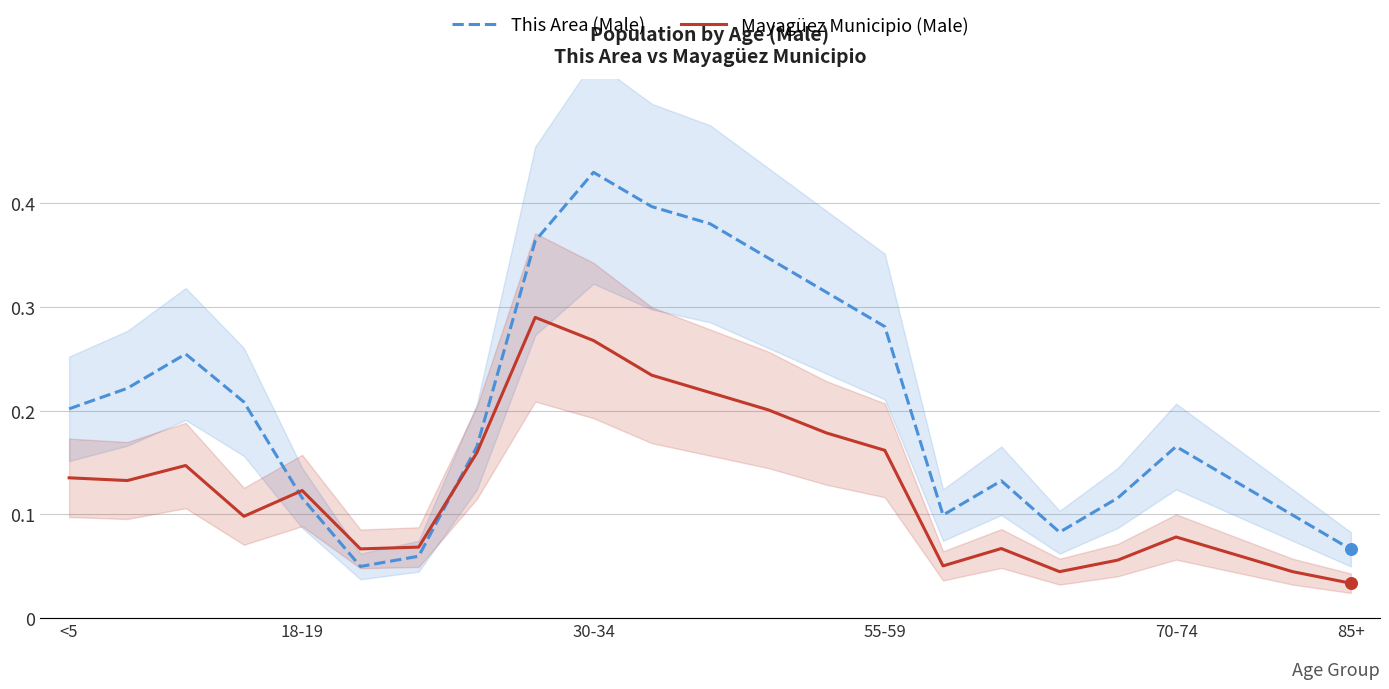

What are all the series names shown in the legend?

This Area (Male), Mayagüez Municipio (Male)